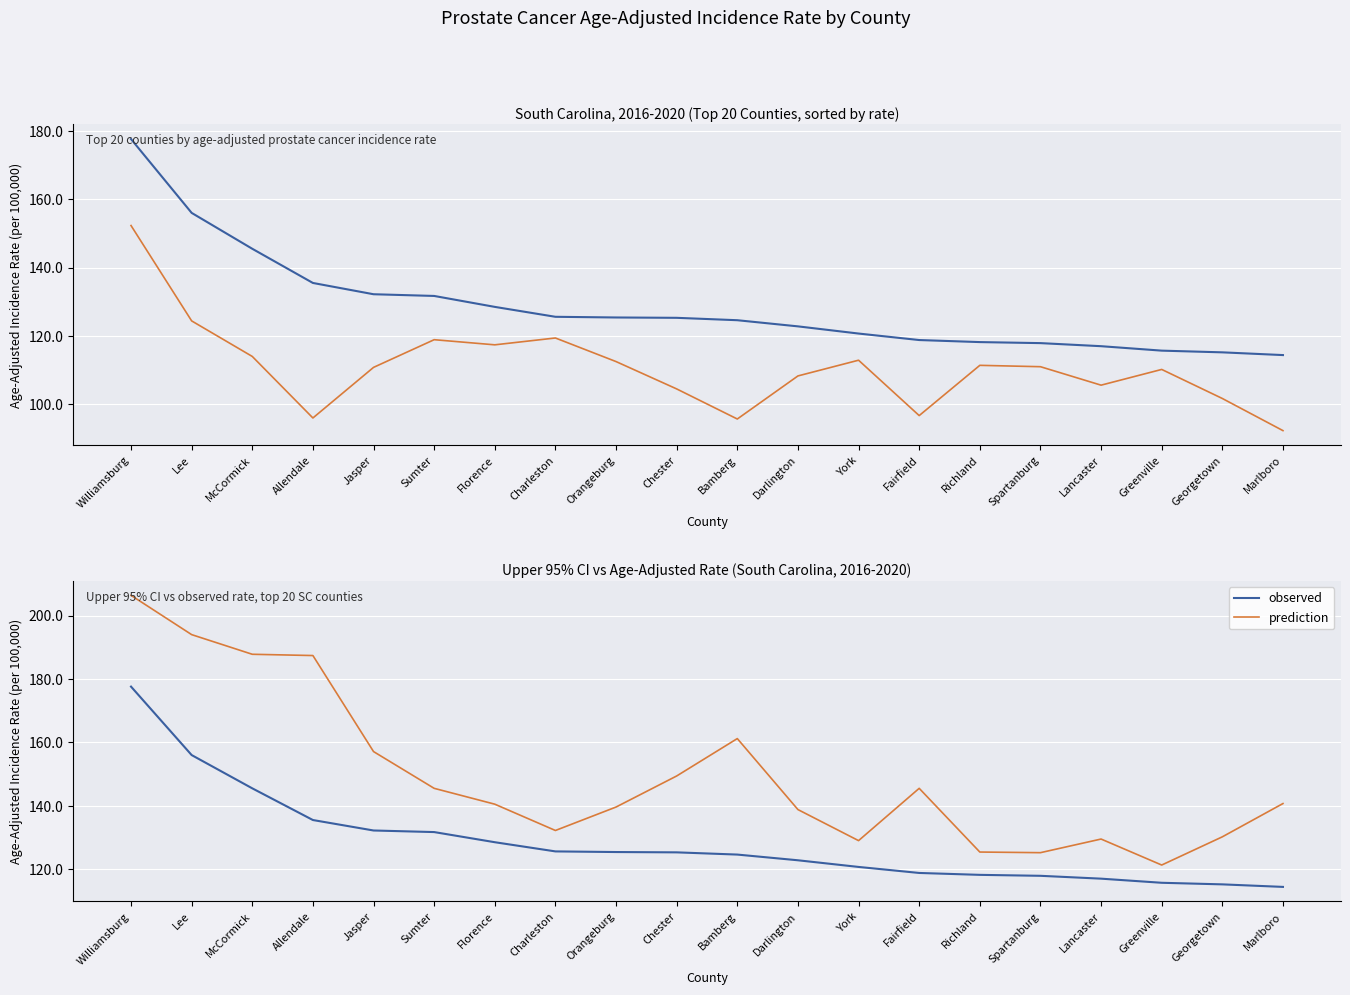

Which series has the widest spread of values?

prediction